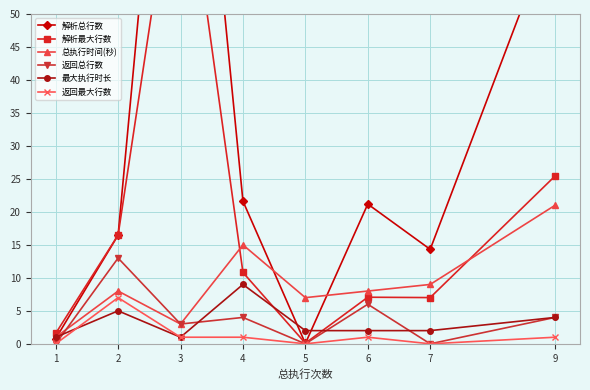

Reading right to left, list all the values displayed in this chart.

解析总行数: 64.1	14.3	21.2	0.0	21.6	118.7	16.5	0.8
解析最大行数: 25.4	7.0	7.1	0.1	10.8	79.2	16.5	1.6
总执行时间(秒): 21.0	9.0	8.0	7.0	15.0	3.0	8.0	1.0
返回总行数: 4.0	0.0	6.0	0.0	4.0	3.0	13.0	0.0
最大执行时长: 4.0	2.0	2.0	2.0	9.0	1.0	5.0	1.0
返回最大行数: 1.0	0.0	1.0	0.0	1.0	1.0	7.0	0.0